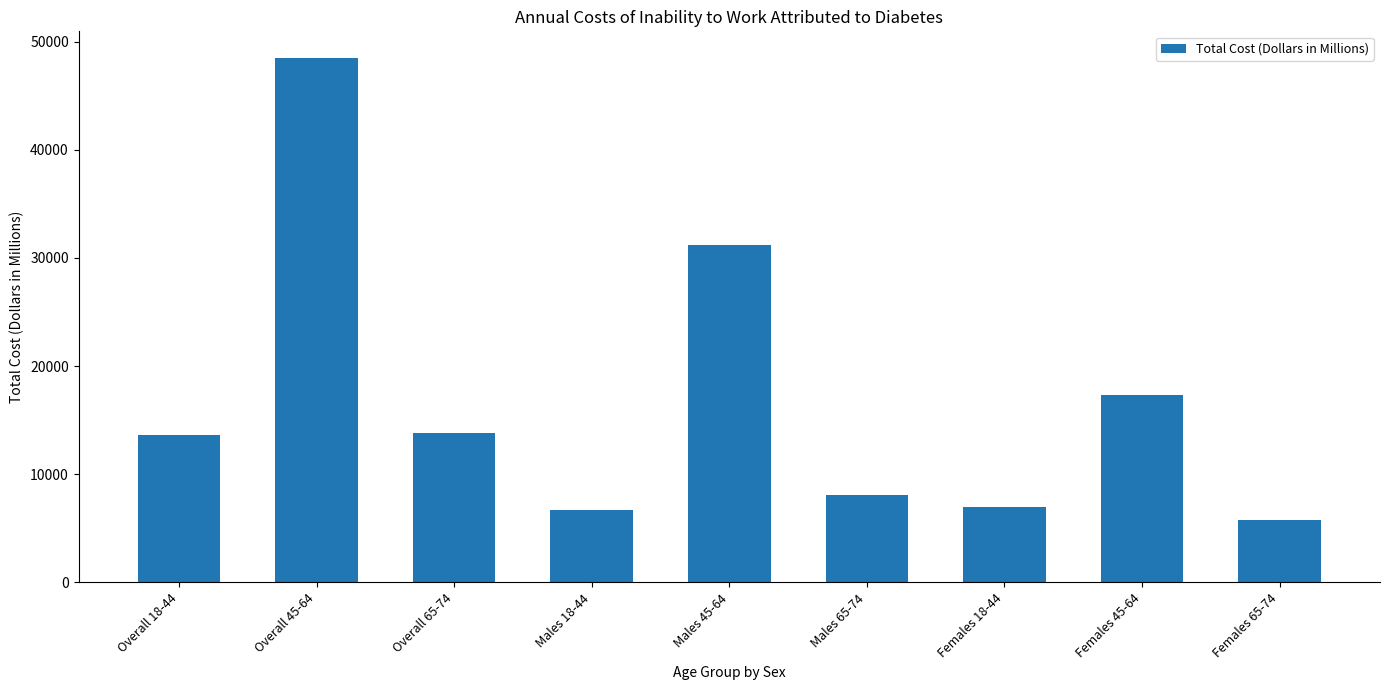

True or false: the data shows 3897.8 at Overall 18-44.

False